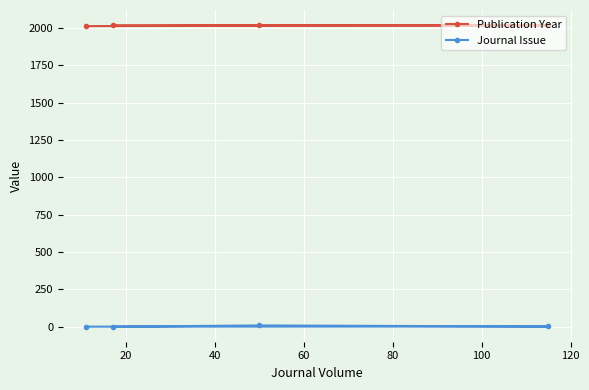

Reading left to right, transcribe all the data shown in this chart.

Publication Year: 2017	2018	2016	2011
Journal Issue: 1	9	2	1